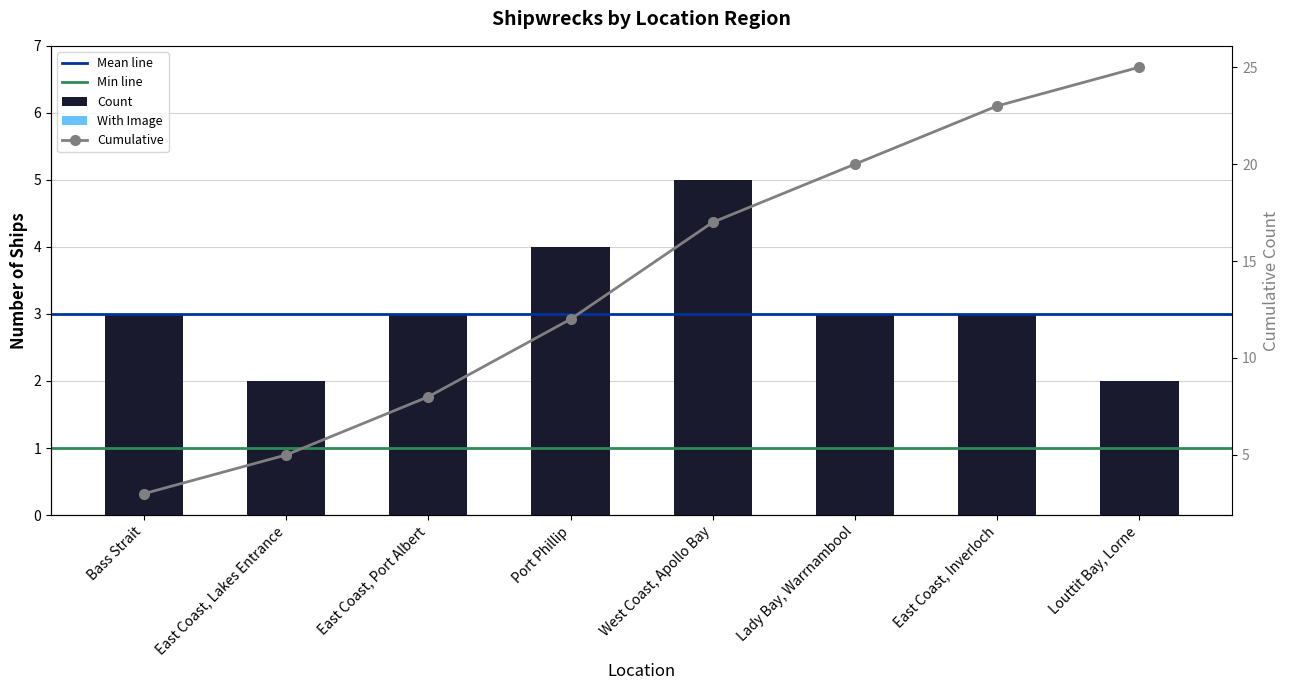

Does the chart contain stacked bars?

No